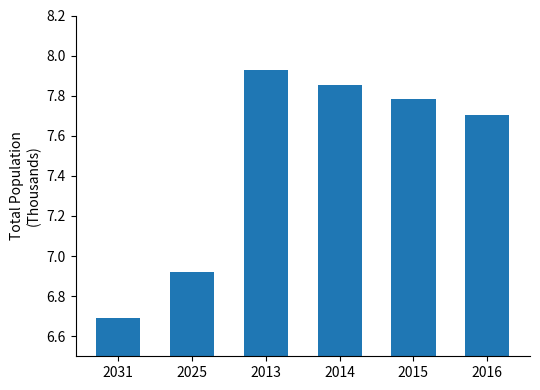

What is the label of the 5th bar from the right?

2025